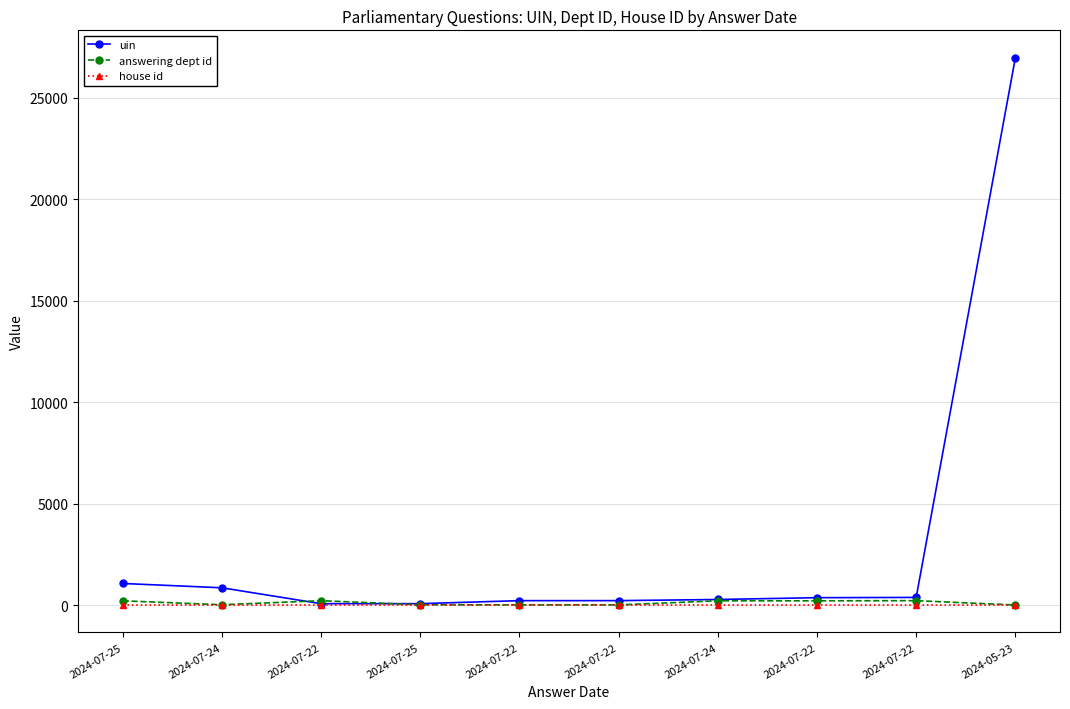

True or false: house id has a value of 2 at 2024-07-25.

False